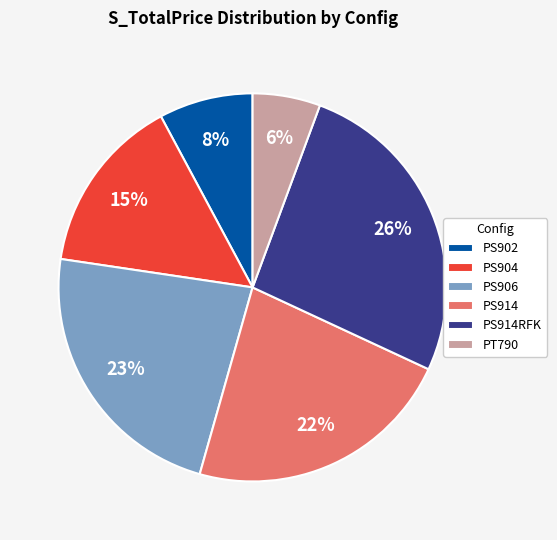

Do PT790 and PS914 together represent more than half of the pie?

No